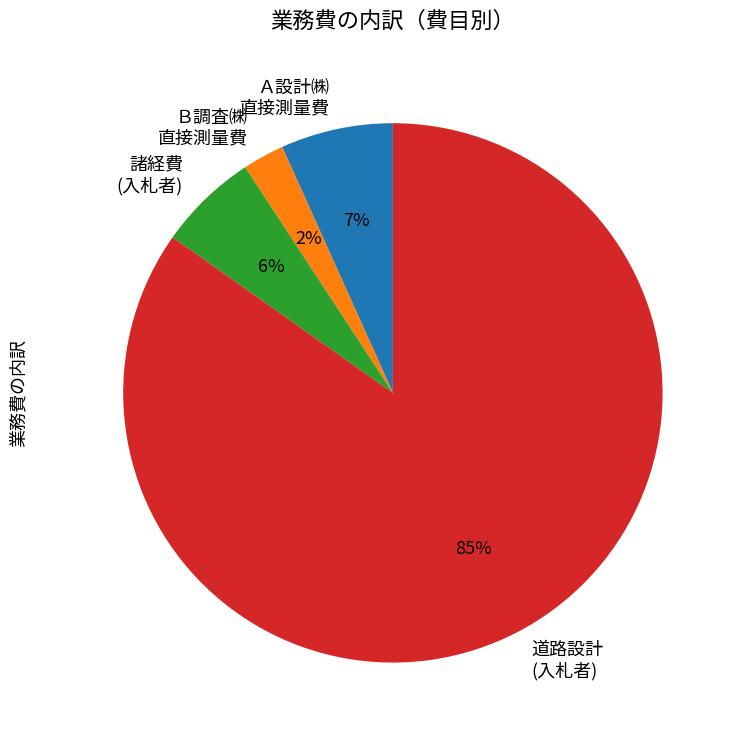

Is the sum of 道路設計 (入札者) and Ａ設計㈱ 直接測量費 greater than half?

Yes